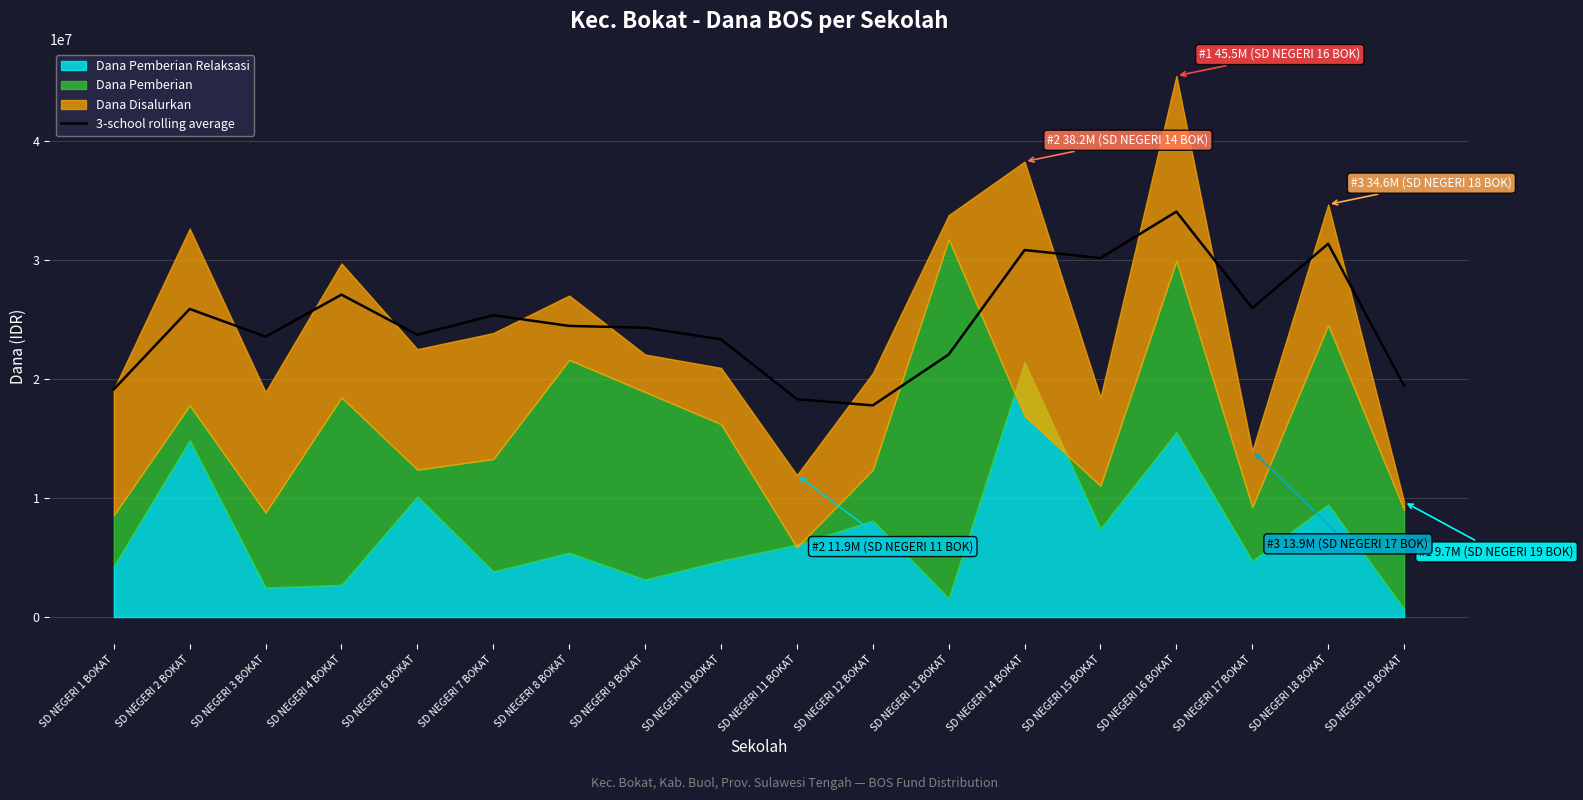

What is the label of the 1st point from the left?

SD NEGERI 1 BOKAT